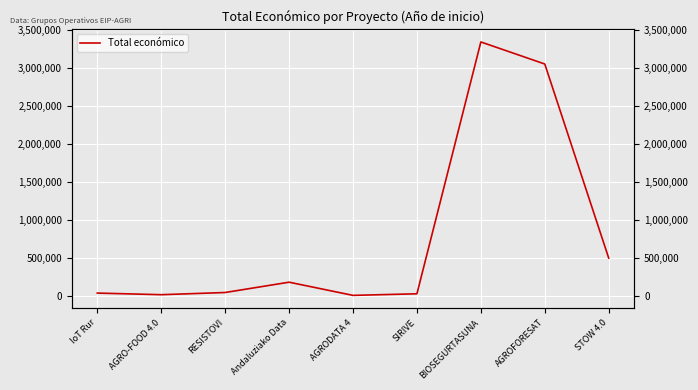

List the labels in order of value, largest first.

BIOSEGURTASUNA, AGROFORESAT, STOW 4.0, Andaluziako Data, RESISTOVI, IoT Rur, SIRIVE, AGRO-FOOD 4.0, AGRODATA 4